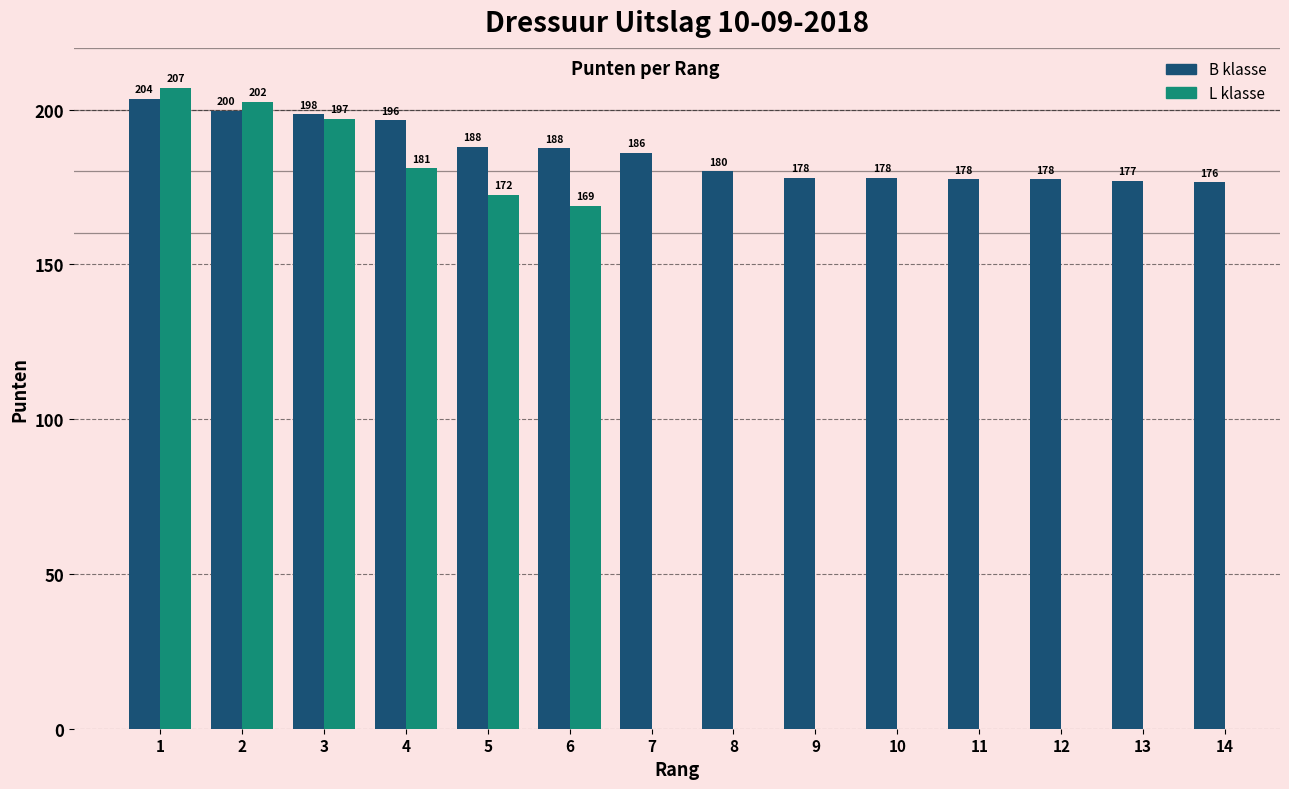

What are all the series names shown in the legend?

B klasse, L klasse